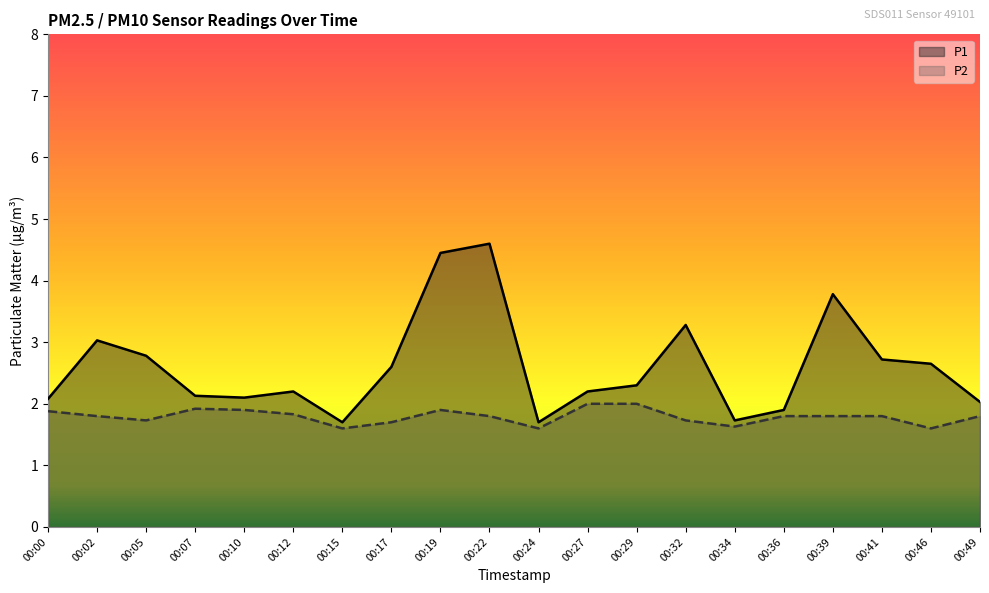

Rank the categories by P2 value from highest to lowest.

00:27, 00:29, 00:07, 00:10, 00:19, 00:00, 00:12, 00:02, 00:22, 00:36, 00:39, 00:41, 00:49, 00:05, 00:32, 00:17, 00:34, 00:15, 00:24, 00:46